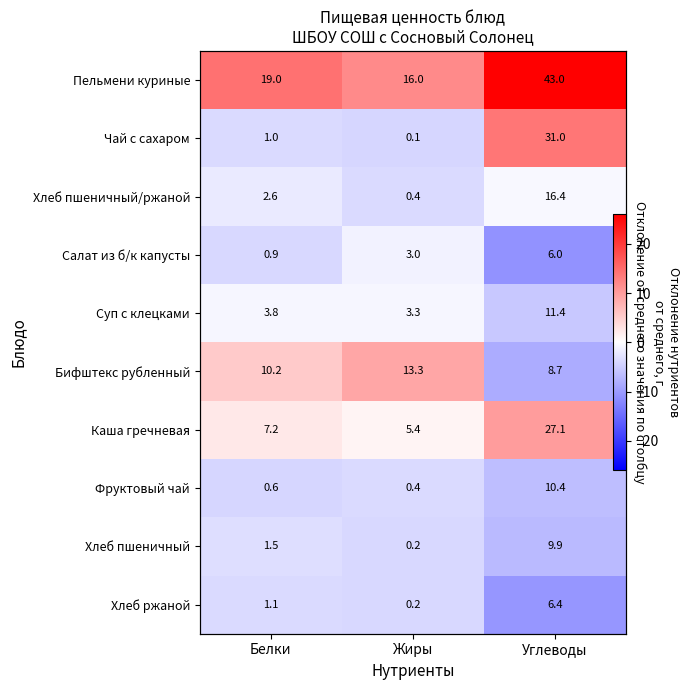

Between Белки and Углеводы, which series saw the biggest shift?

Чай с сахаром